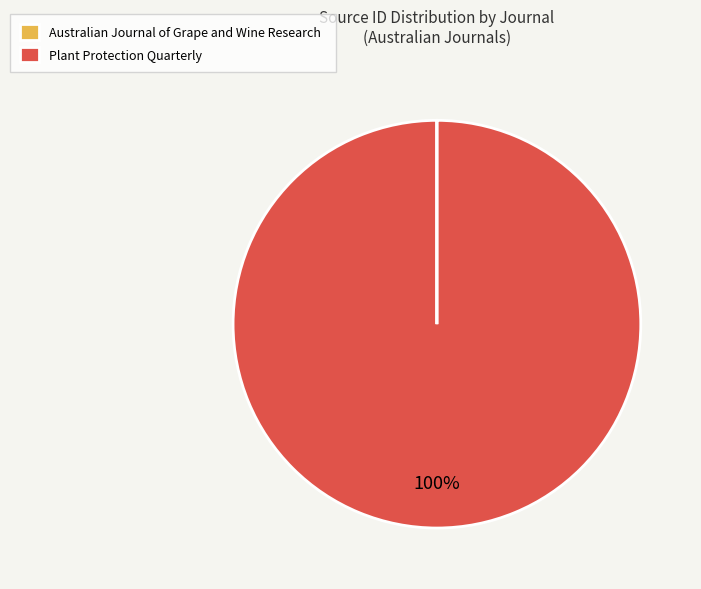

True or false: Plant Protection Quarterly accounts for 87% of the total.

False